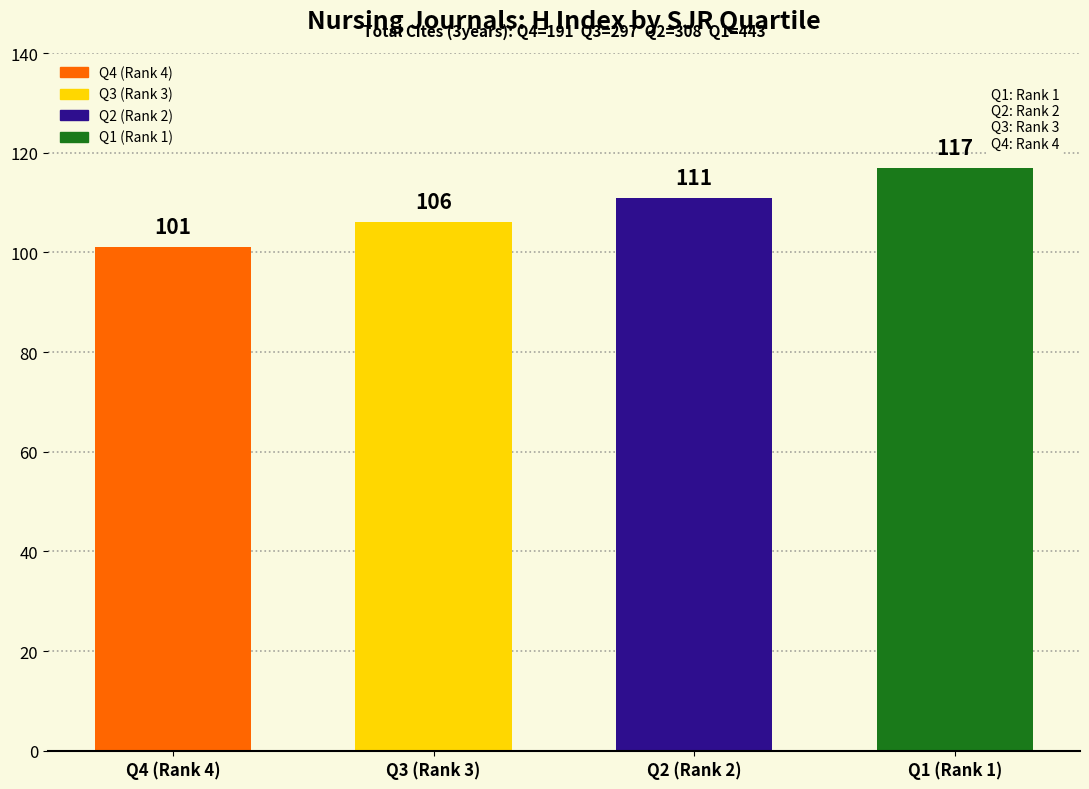

Is it true that the value at Q3 (Rank 3) is 106?

True